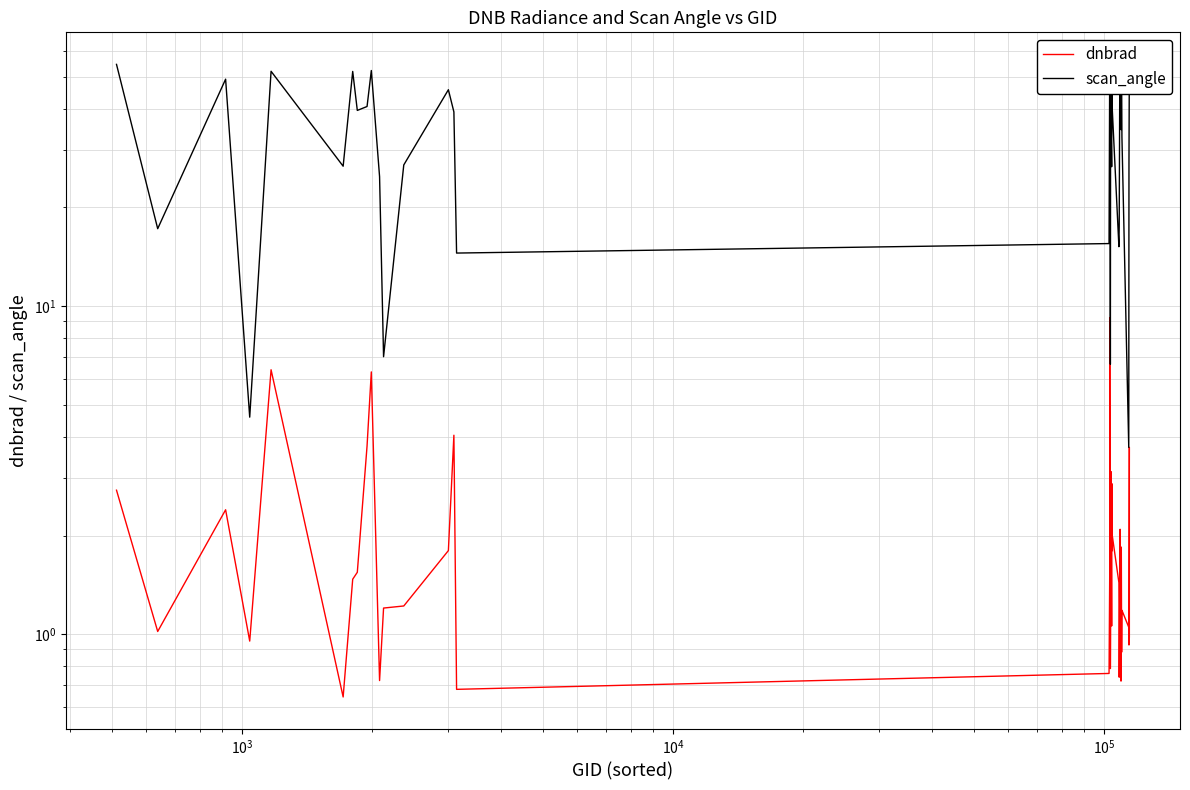

What is the difference between the maximum and minimum values in the scan_angle series?

51.0